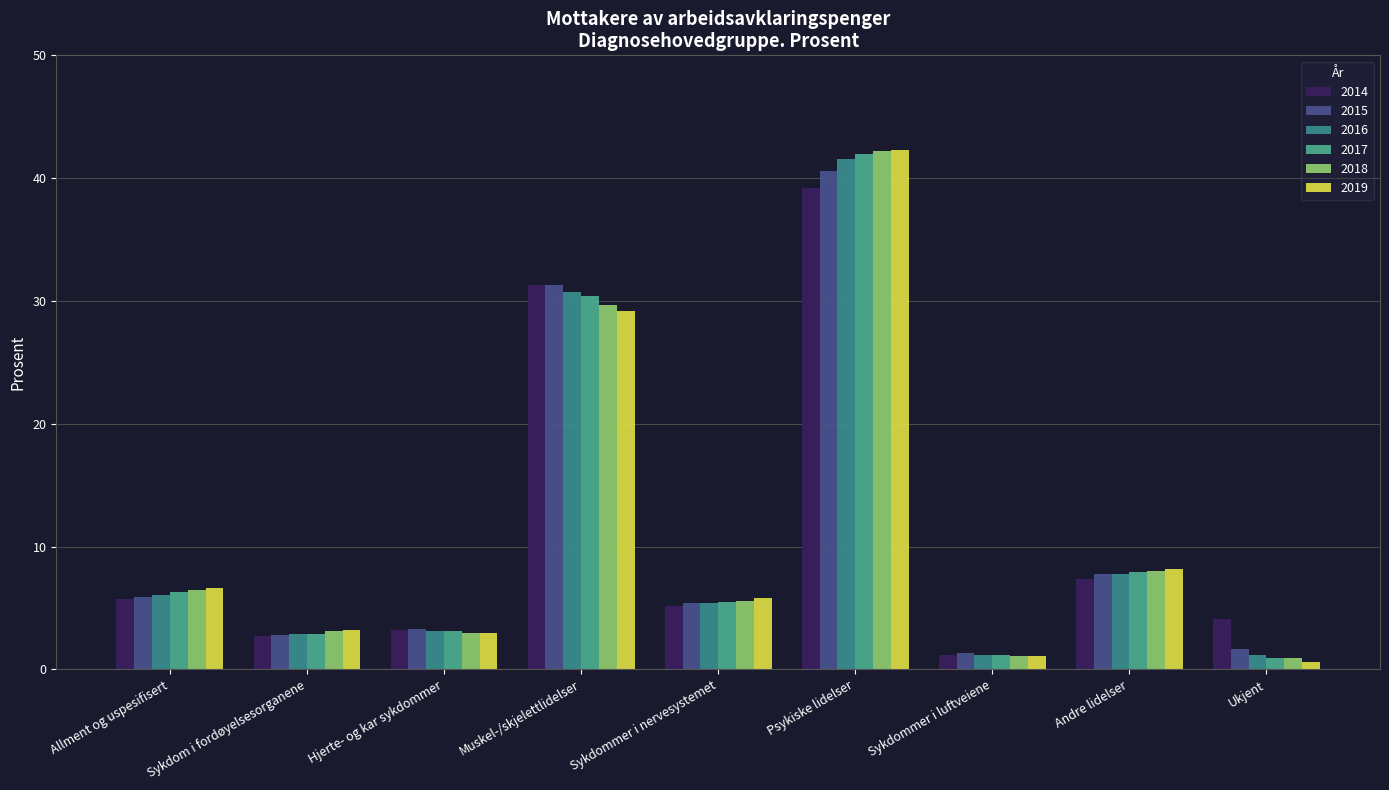

How many values in the 2015 series are below 5?

4